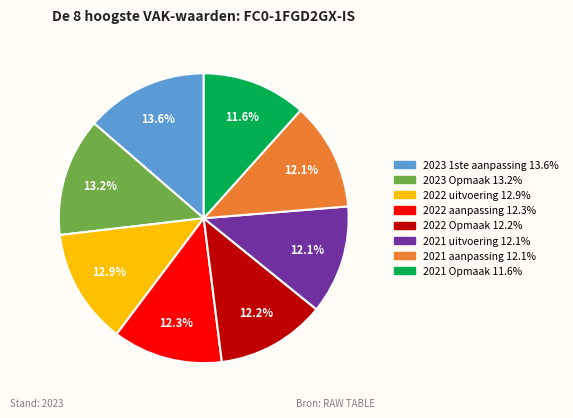

Combined, do 2021 aanpassing and 2023 1ste aanpassing account for over 50%?

No